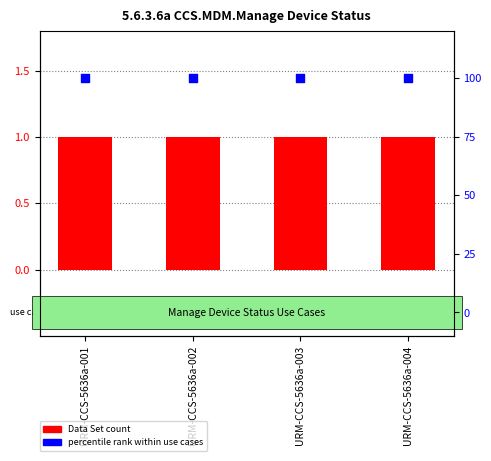

At how many categories does at least one series exceed 10?

4